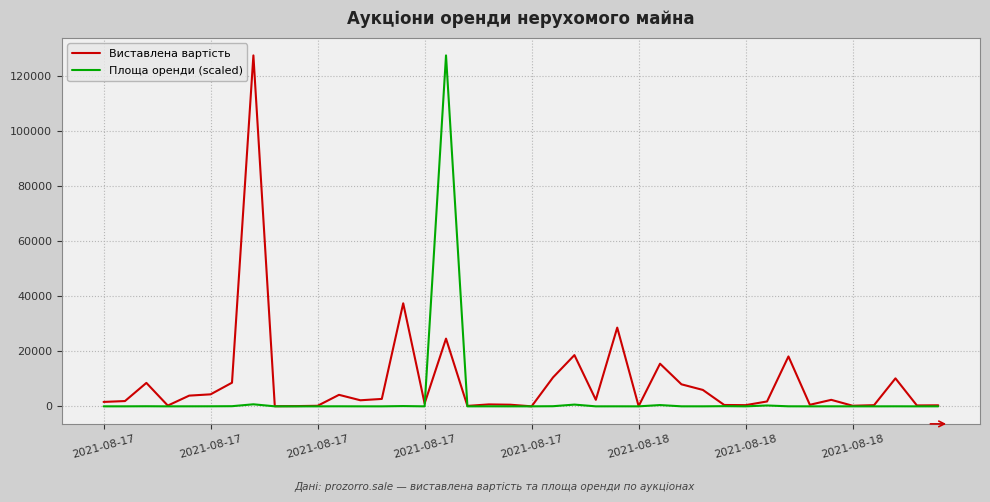

Which series has the largest total across all categories?

Виставлена вартість